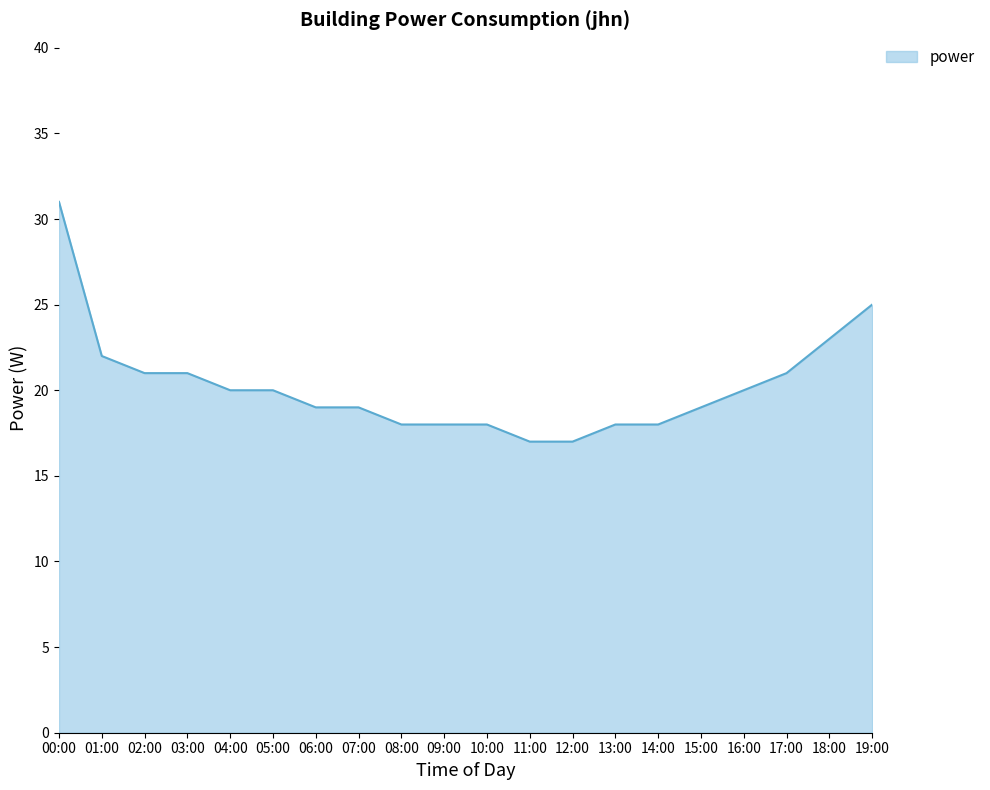

Between 07:00 and 01:00, which is larger?

01:00